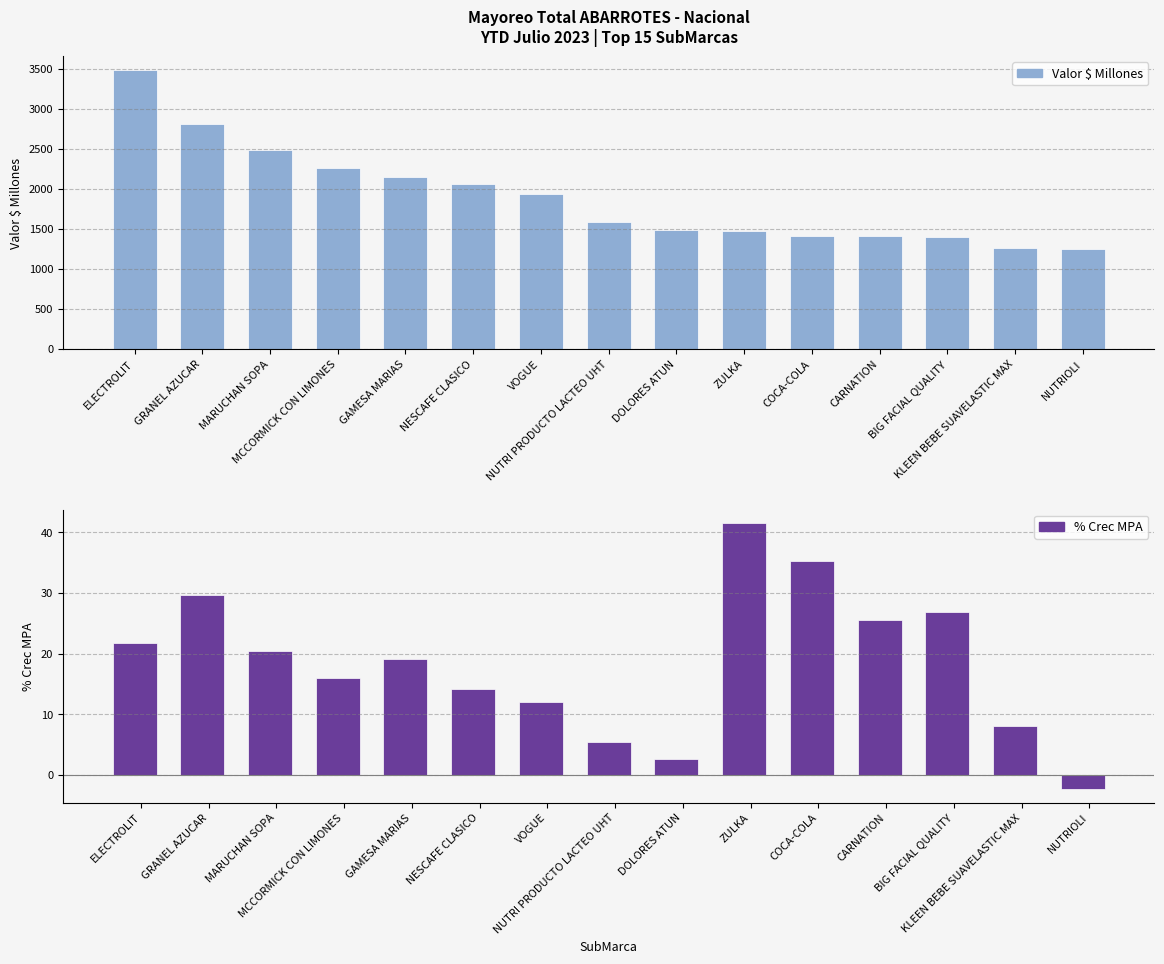

At which label does Valor $ Millones first exceed 1590?

ELECTROLIT